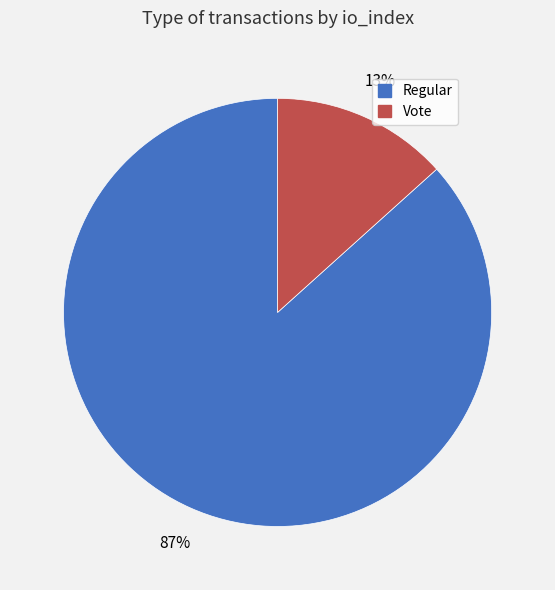

Rank the categories by value from highest to lowest.

Regular, Vote